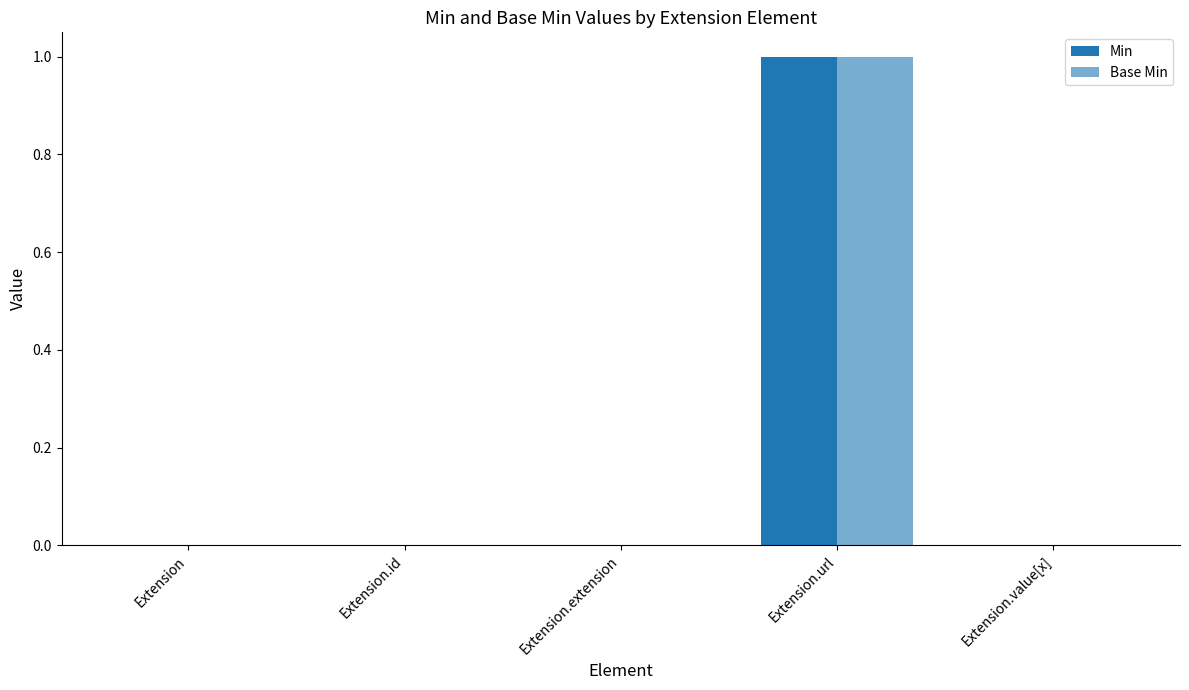

Rank the series by their maximum value, from lowest to highest.

Min, Base Min